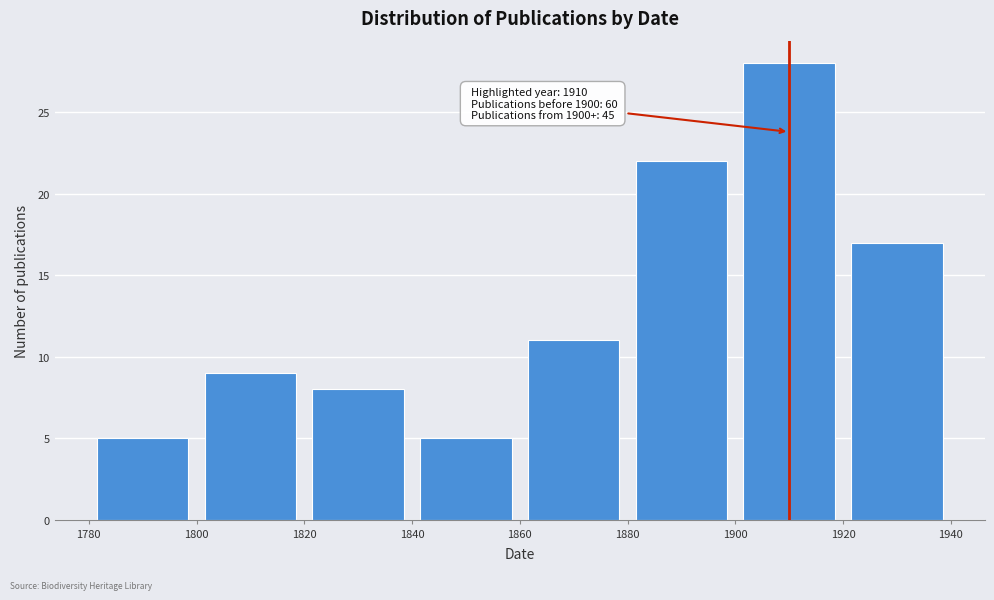

Over which range of the x-axis is the bar tallest?

1900 to 1920